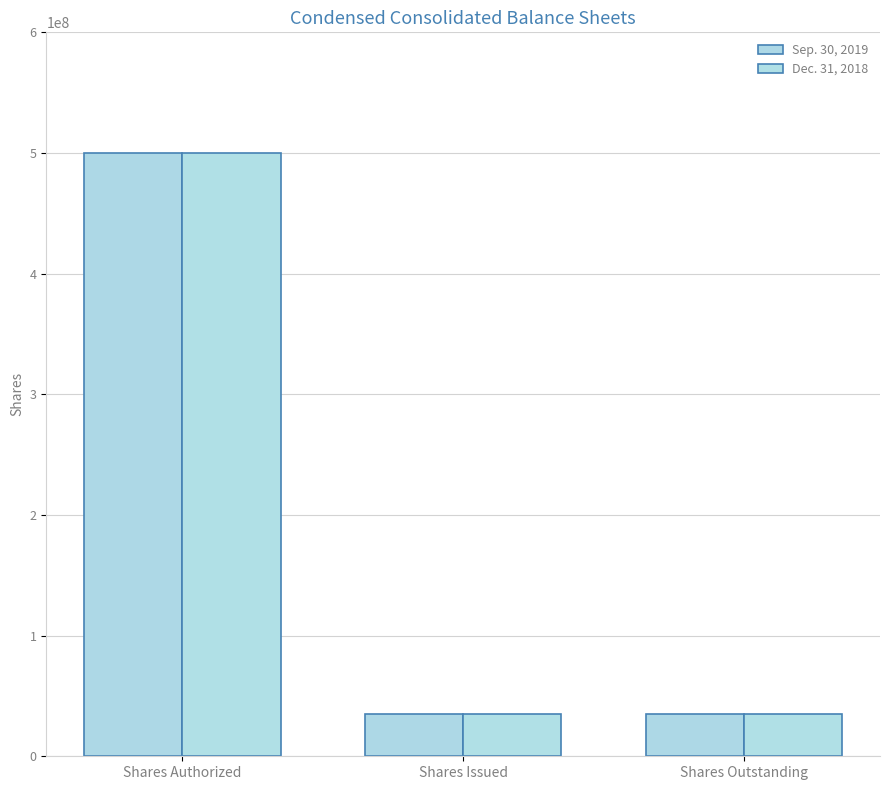

Reading left to right, list all the values displayed in this chart.

Sep. 30, 2019: Shares Authorized=500000000	Shares Issued=34837625	Shares Outstanding=34837625
Dec. 31, 2018: Shares Authorized=500000000	Shares Issued=34837625	Shares Outstanding=34837625